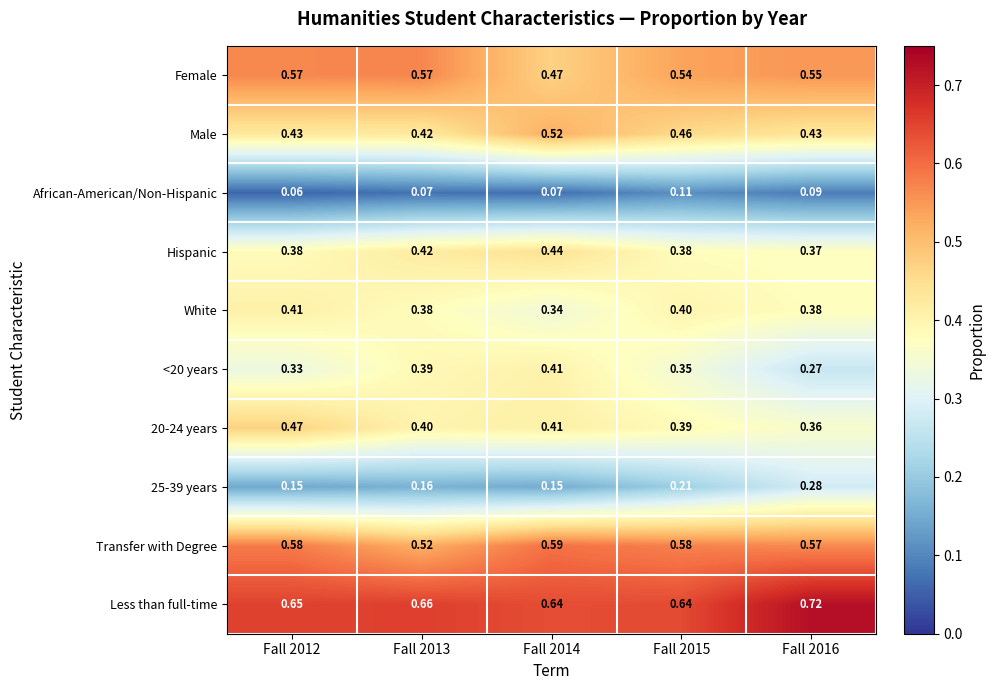

Is the value of Male at Fall 2015 greater than the value of African-American/Non-Hispanic at Fall 2016?

Yes